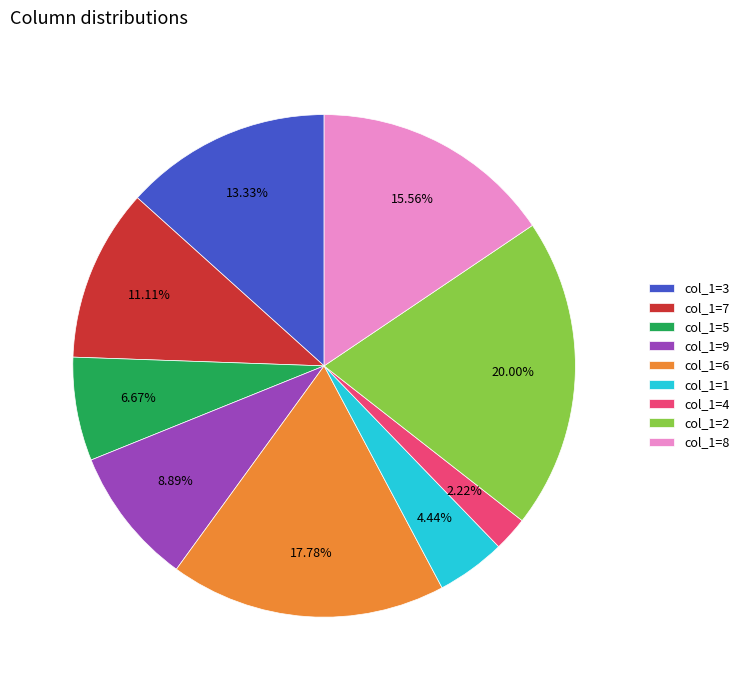

What is the ratio of the value at col_1=8 to the value at col_1=1?

3.5